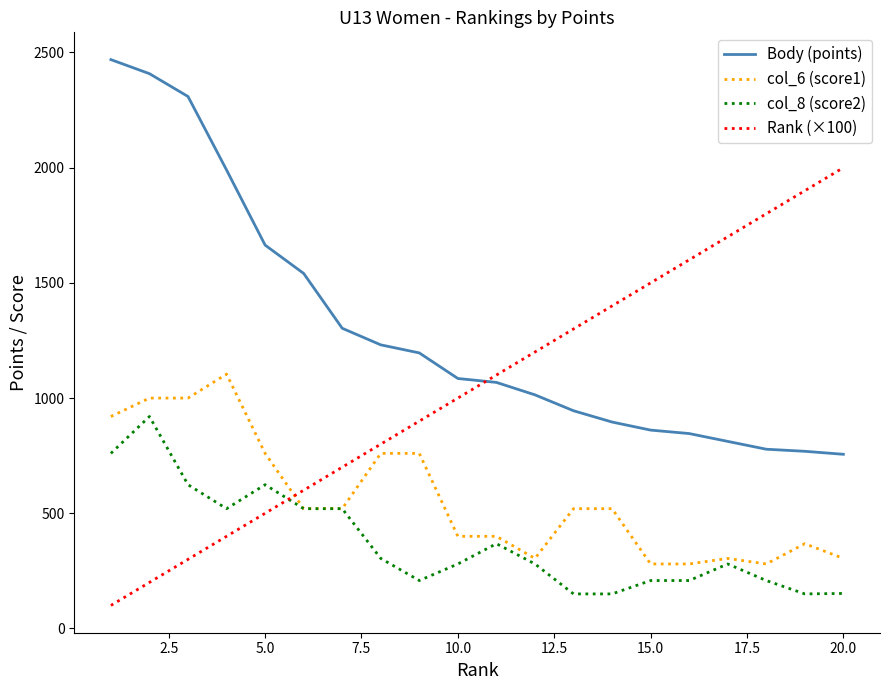

Which series has the largest total across all categories?

Body (points)